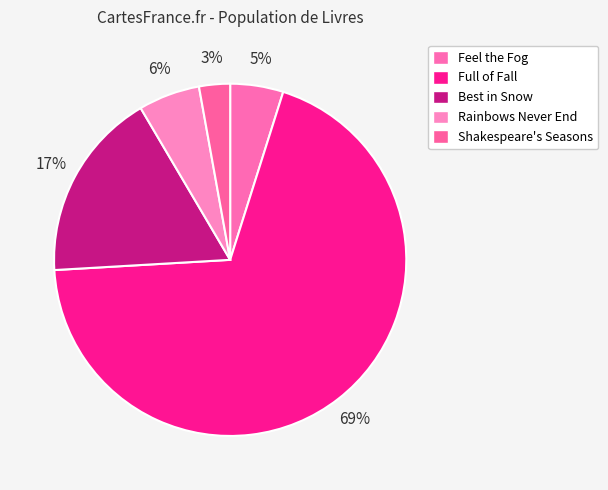

What percentage do Best in Snow and Feel the Fog together represent?

22.3%